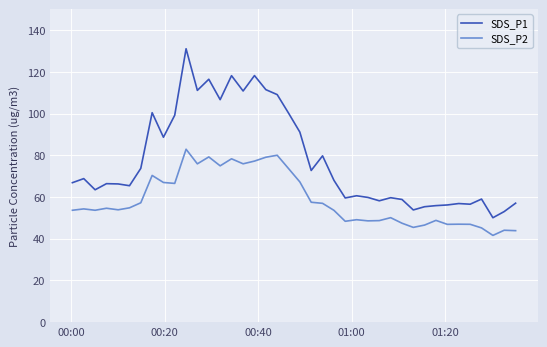

What are all the series names shown in the legend?

SDS_P1, SDS_P2